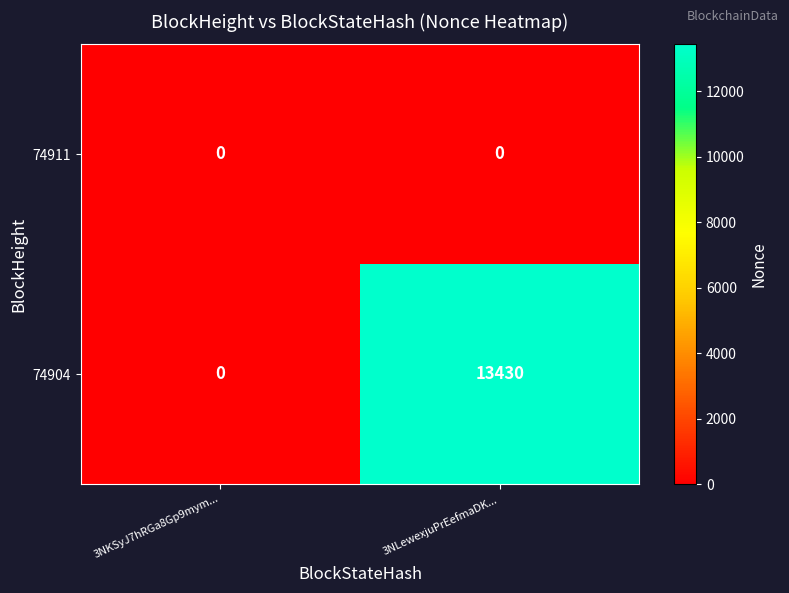

What is the difference between the highest and lowest values at 3NLewexjuPrEefmaDK...?

13430